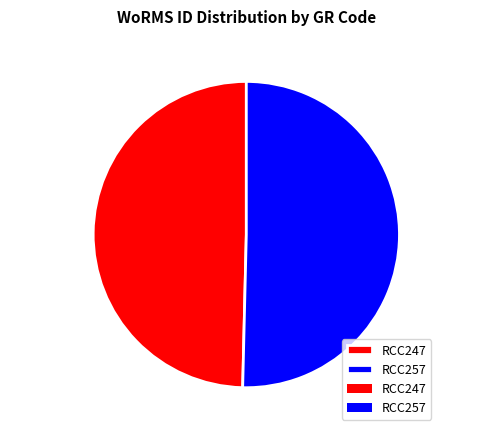

Count the number of slices in the pie.

2